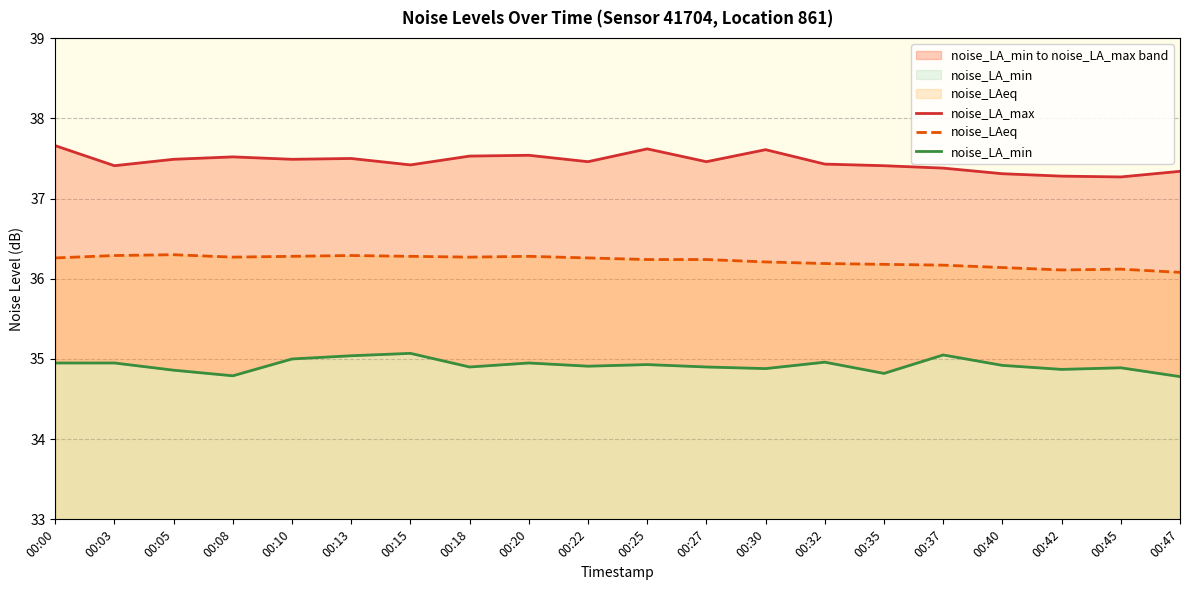

True or false: noise_LAeq and noise_LA_max cross at least once.

False